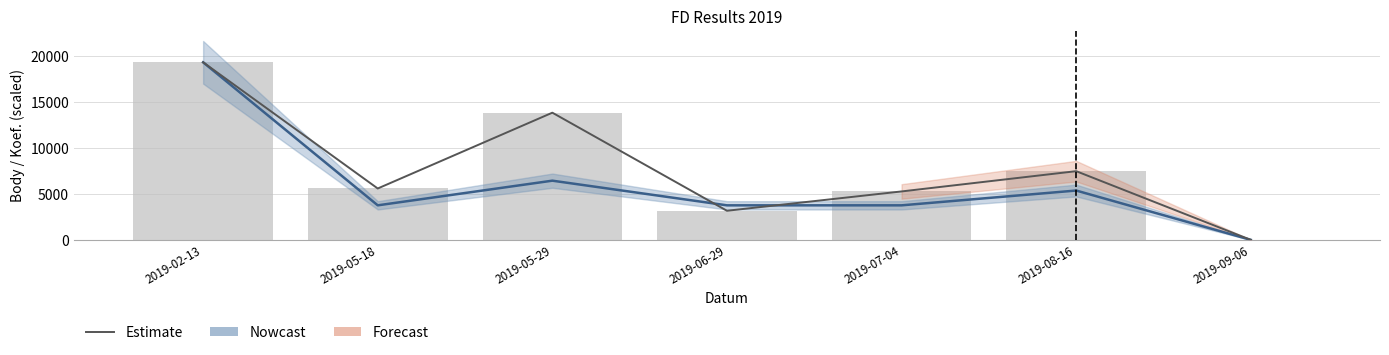

Is it true that the value at 2019-08-16 is 1741?

False